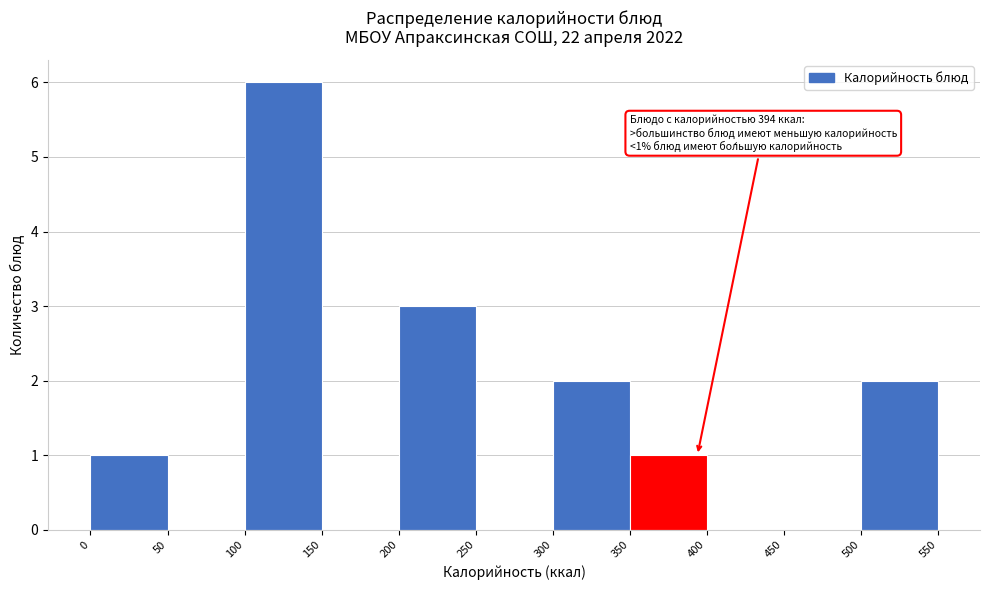

Which range on the x-axis has the tallest bar?

100 to 150